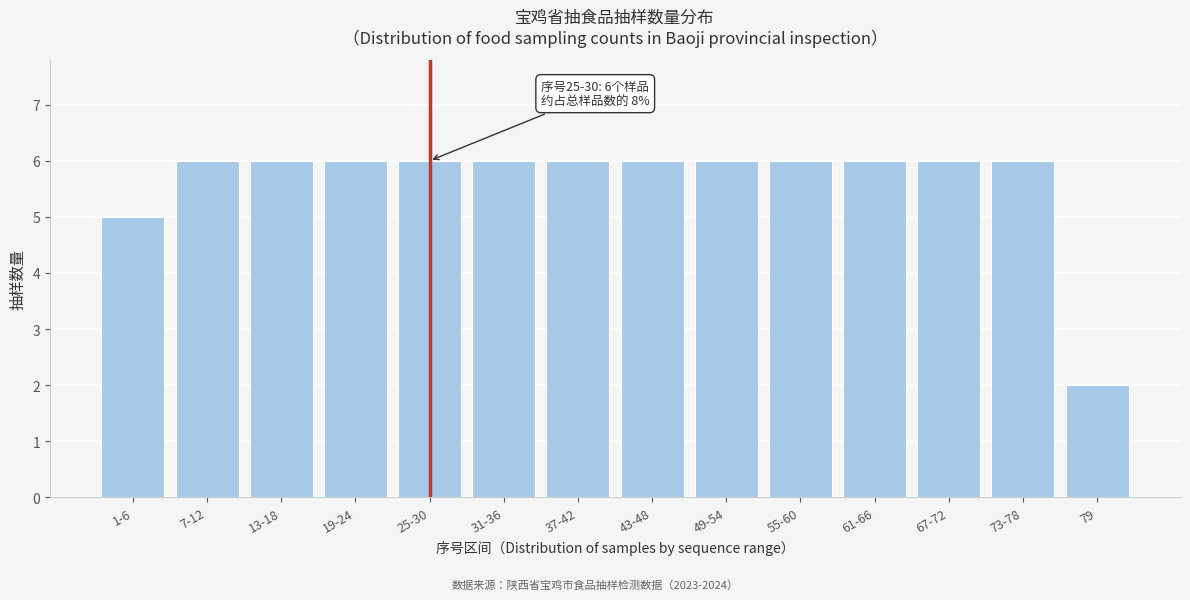

Reading left to right, extract all data points from this chart.

5	6	6	6	6	6	6	6	6	6	6	6	6	2